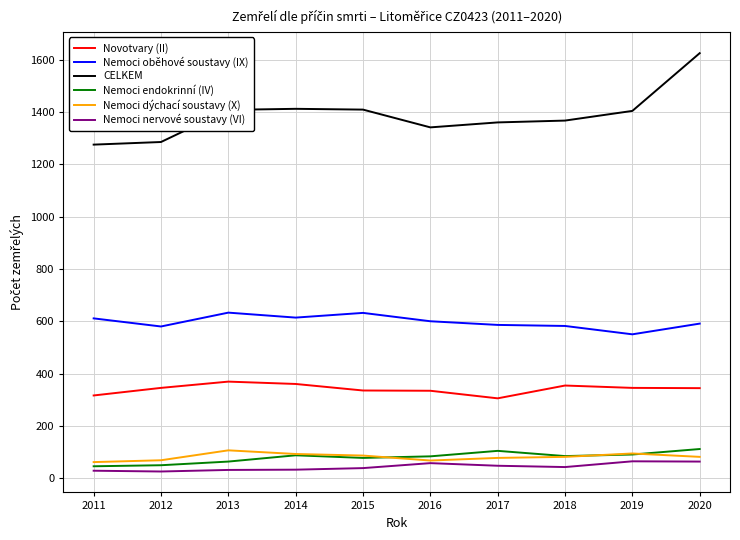

Count the number of categories in the chart.

10